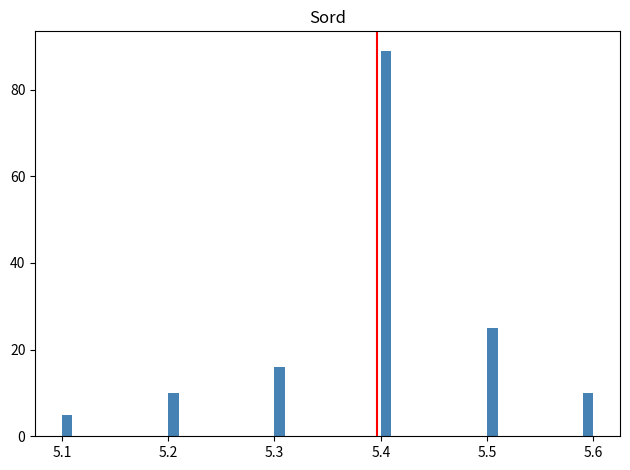

Read against the x-axis, roughly where is the centre of the tallest bar?

5.41